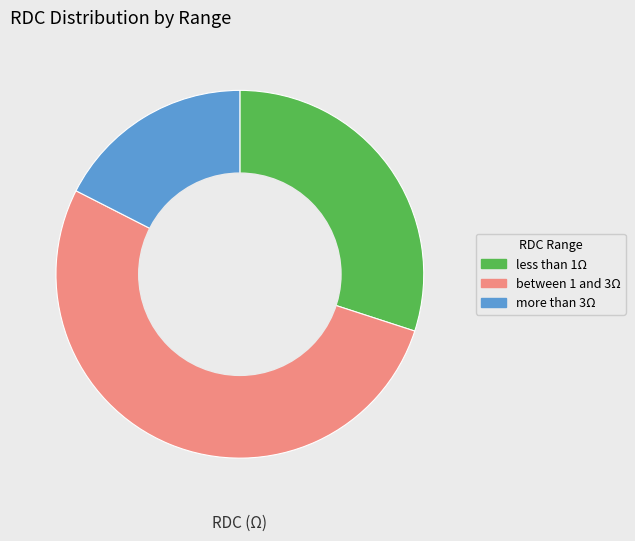

Is it true that between 1 and 3Ω is 67% of the pie?

False